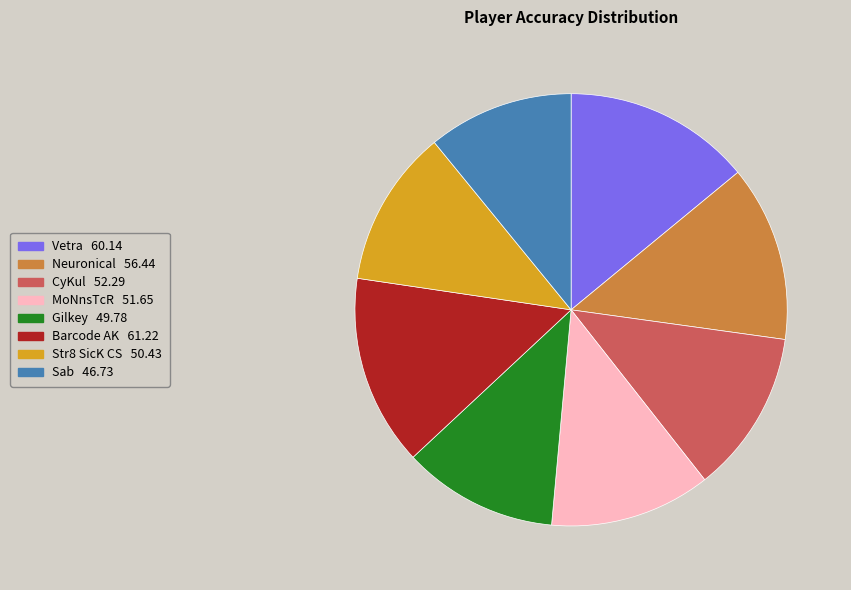

How many segments does this pie chart have?

8